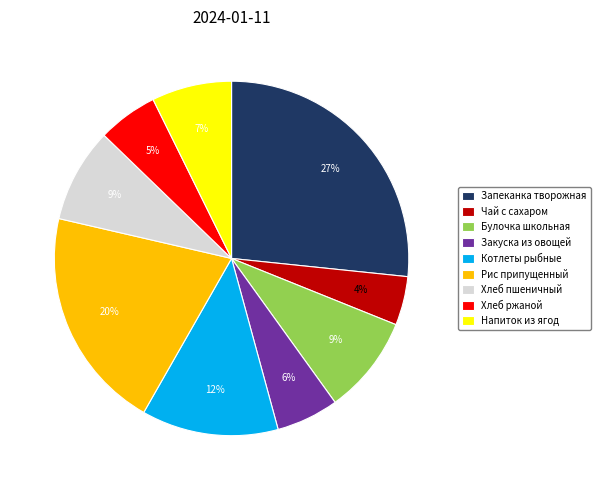

To the nearest percent, what is the combined percentage of Хлеб пшеничный and Булочка школьная?

18%